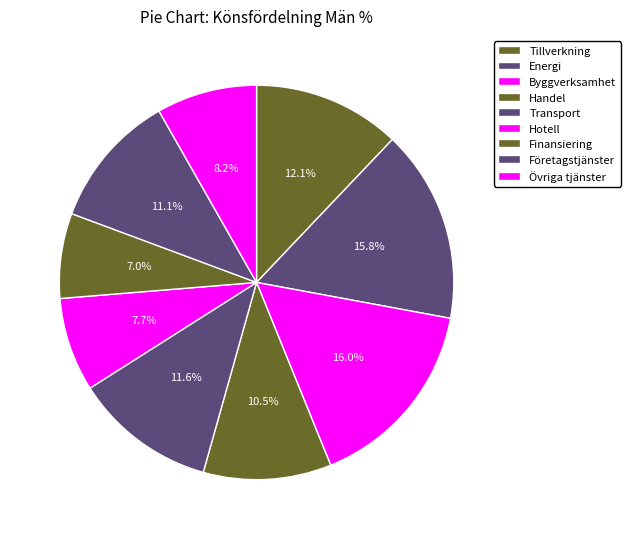

Is Byggverksamhet the majority of the pie?

No